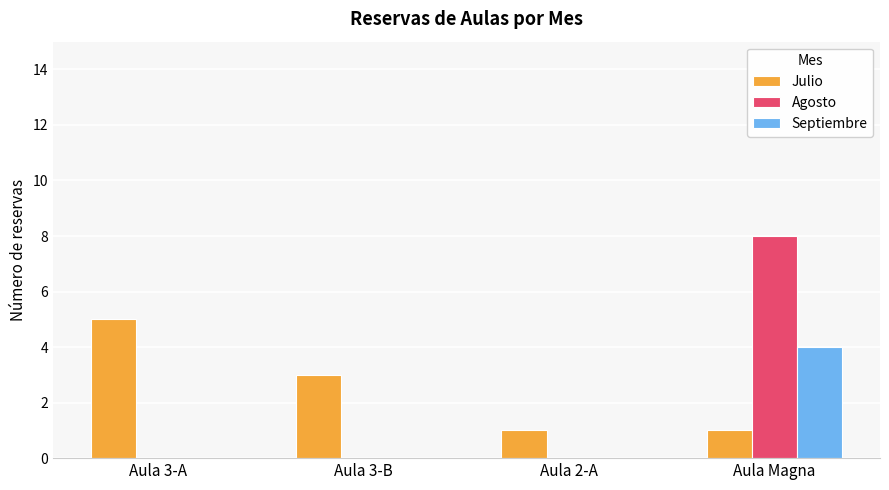

At which category is the sum across all series the highest?

Aula Magna